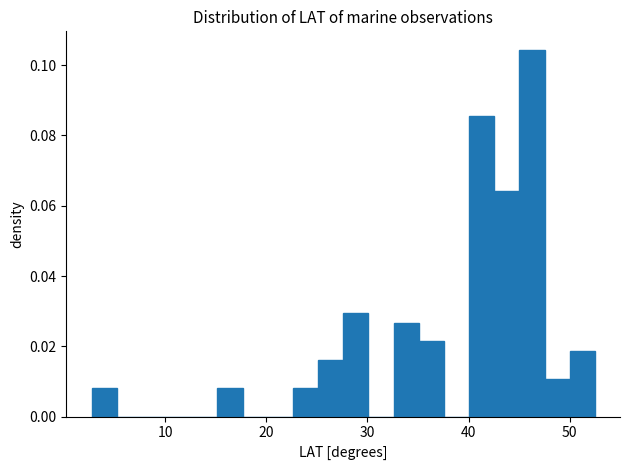

Around what value on the x-axis is the tallest bar? Give the approximate position of its centre, as read against the axis.

46